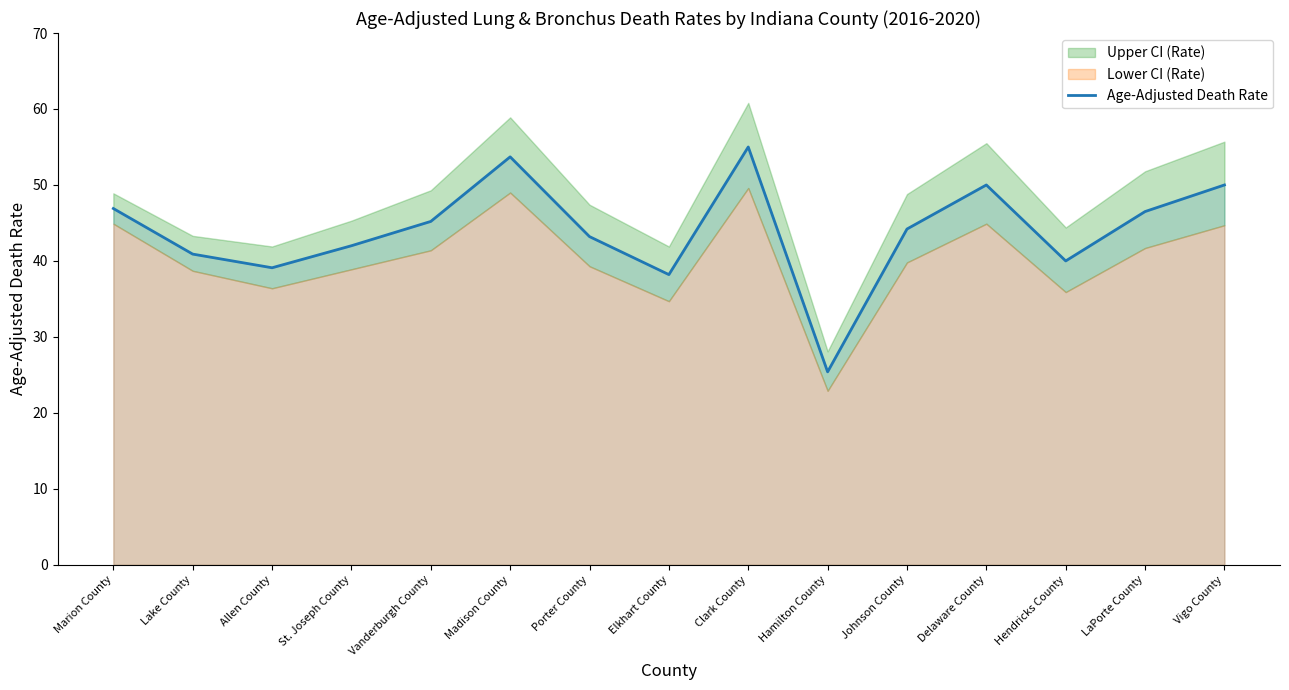

How many lines are shown in the chart?

1